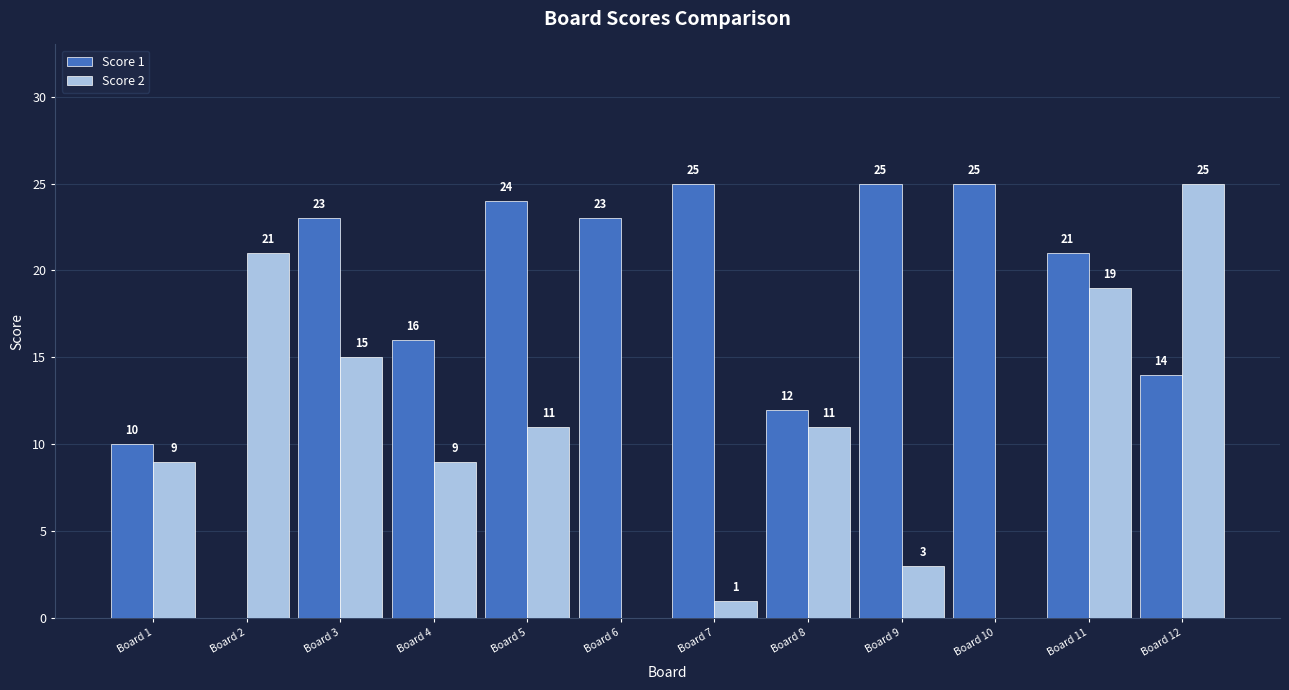

Read the Score 1 value at Board 4, to the nearest 5.

15